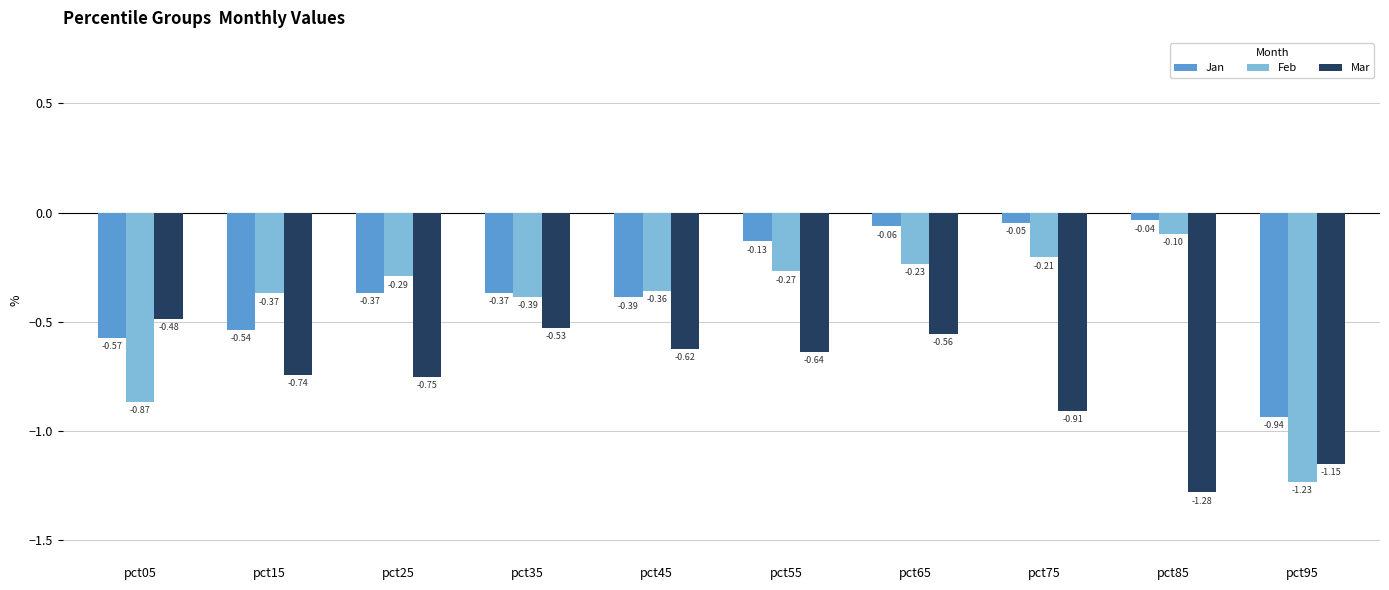

Count the number of categories in the chart.

10